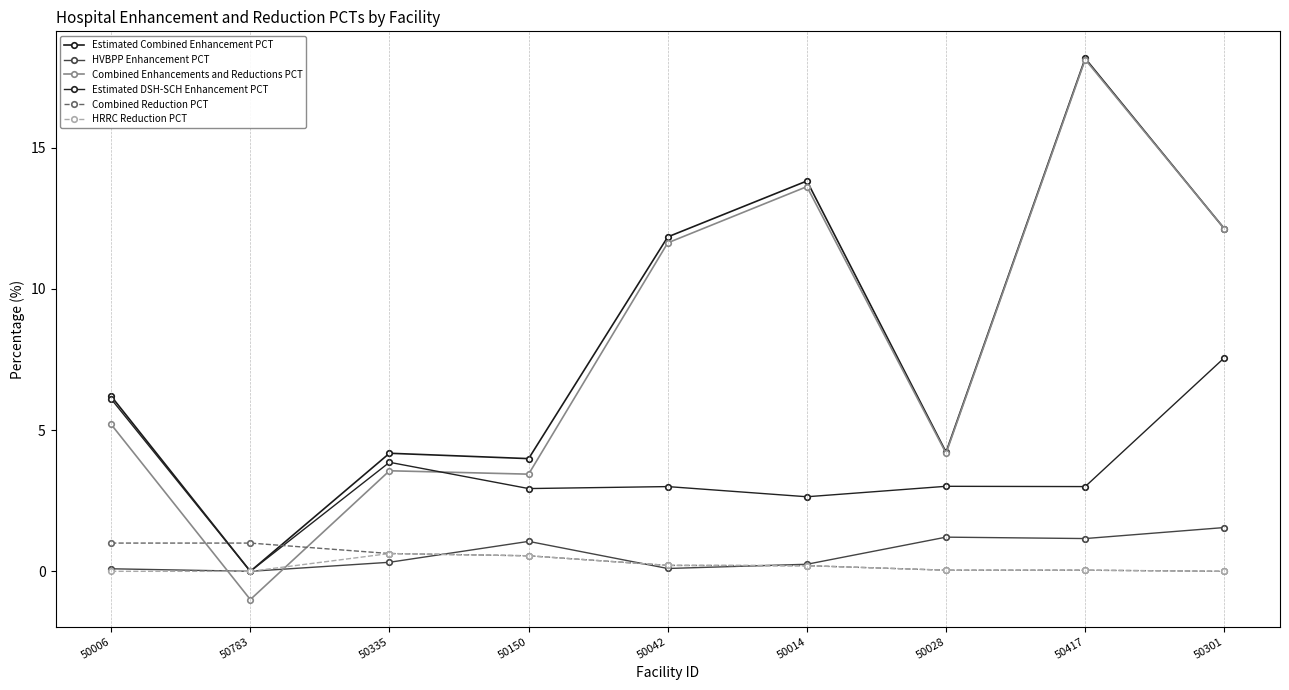

How many series are shown in this chart?

6